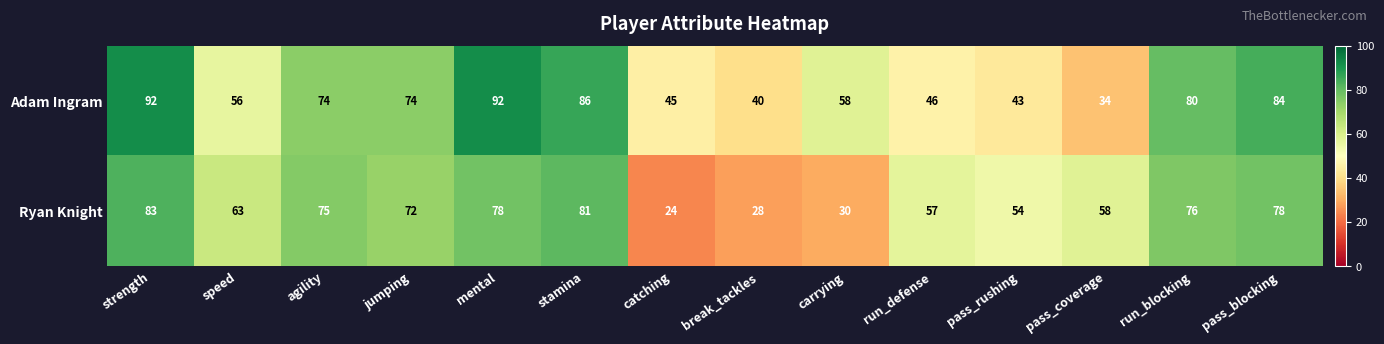

What is the difference between the Ryan Knight values at run_blocking and speed?

13